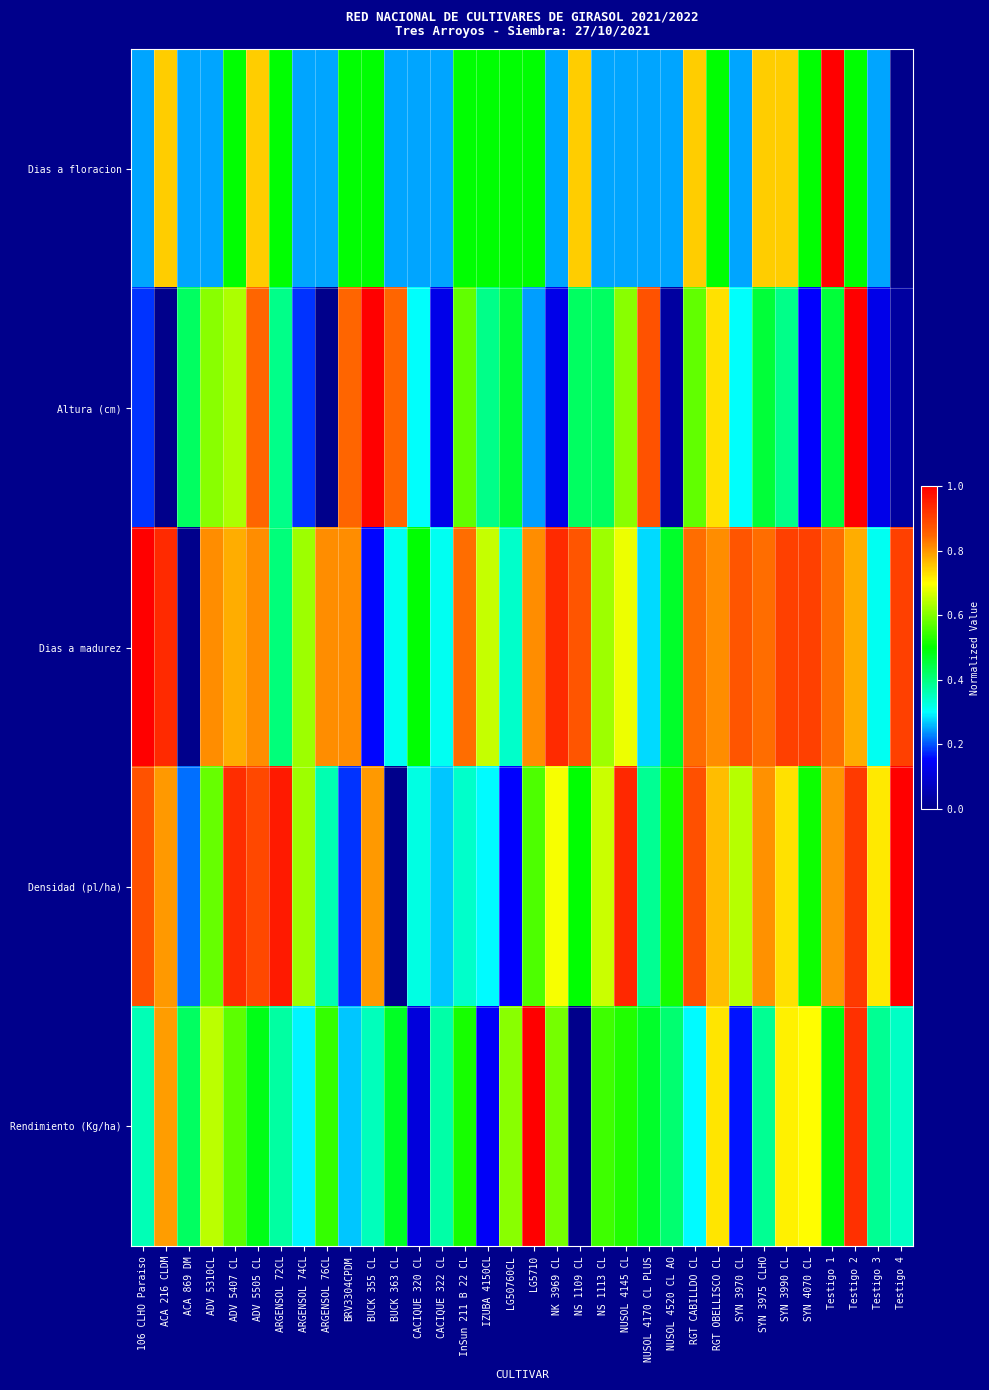

Which series has the widest spread of values?

Densidad (pl/ha)